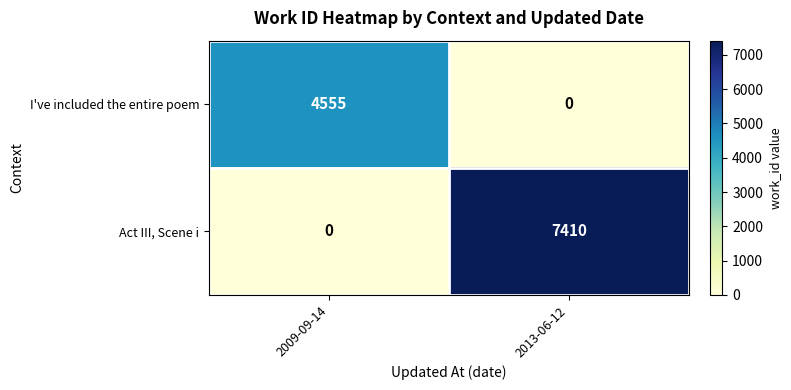

What is the spread (max minus min) of values at 2013-06-12?

7410